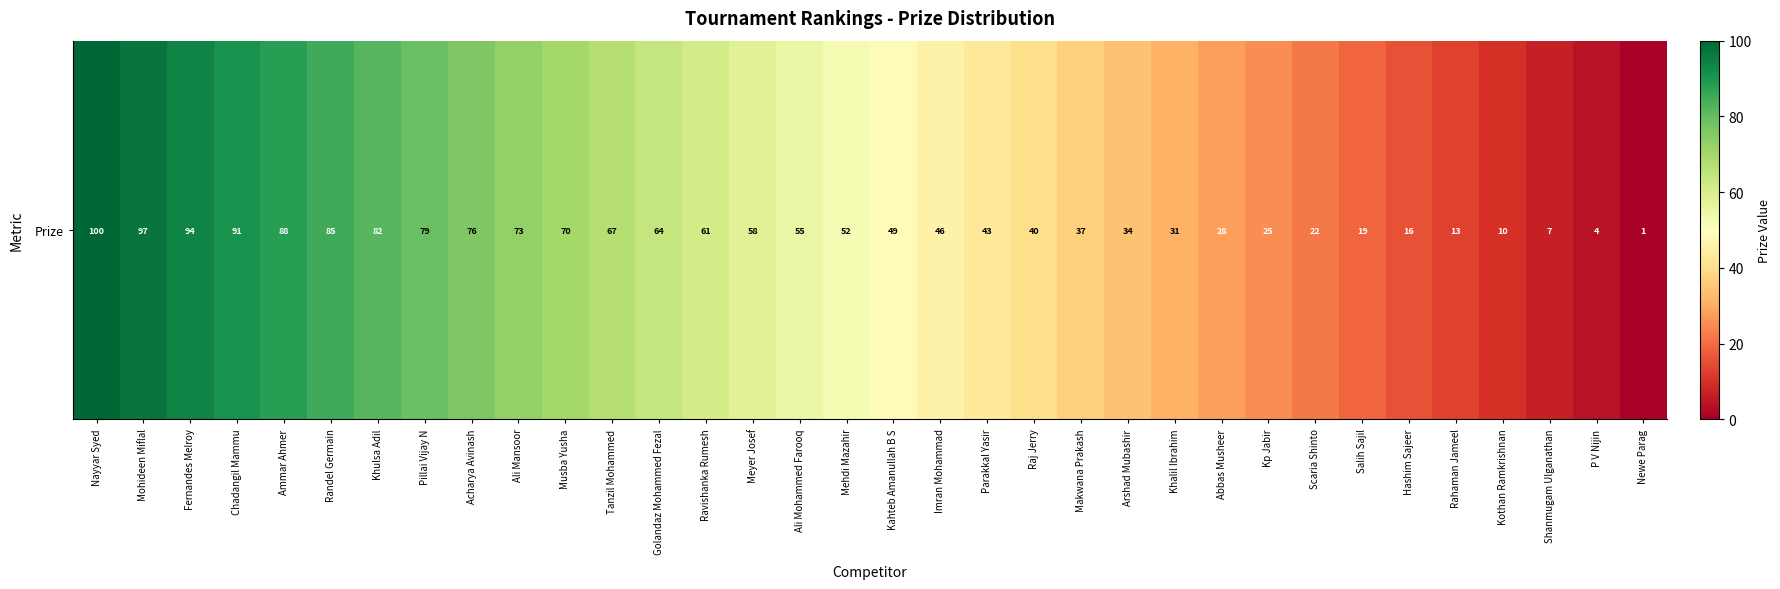

Between Tanzil Mohammed and Fernandes Melroy, which is larger?

Fernandes Melroy